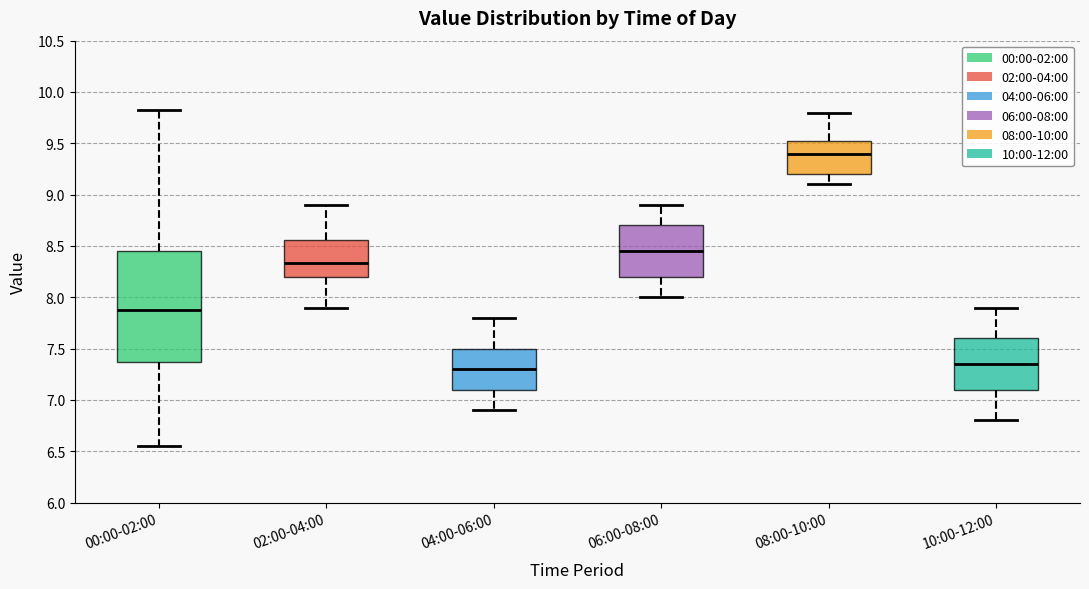

Where does the lower whisker of the box for 02:00-04:00 end on the y-axis? The values are not printed on the chart, so give them approximately, as read against the axis.

7.90